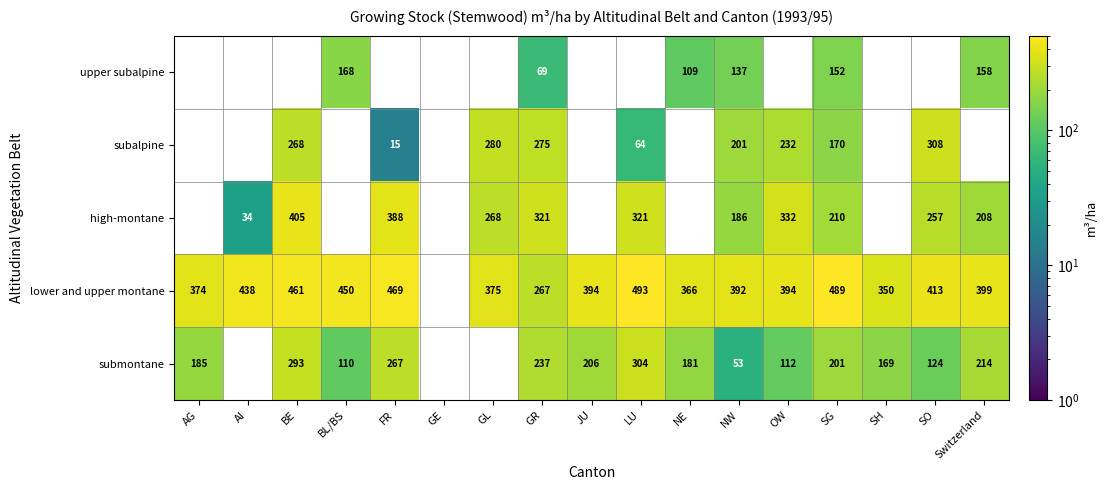

What is the difference between the highest and lowest values at SG?

337